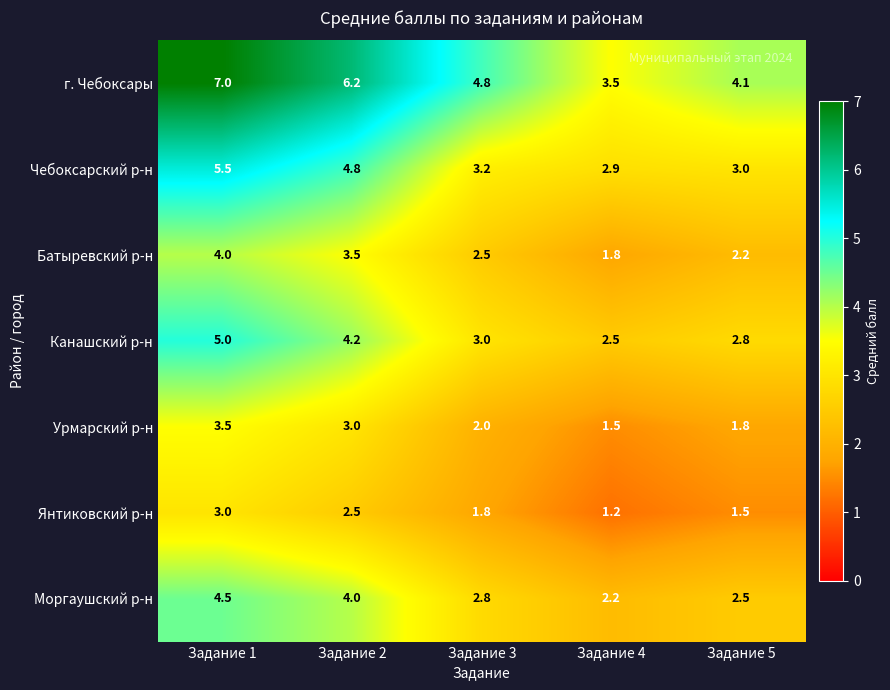

What is the difference between the maximum and minimum values in the г. Чебоксары series?

3.5